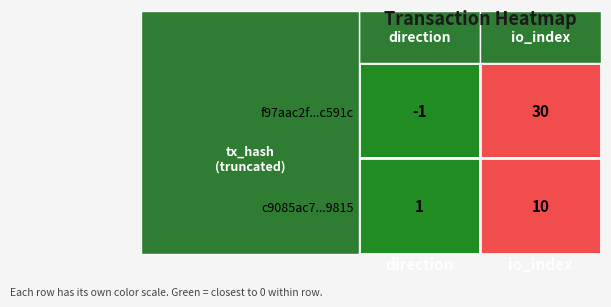

The c9085ac730f4aea639dc1556c2b4d0cb68d9815 series shows 10 at 1. True or false?

True